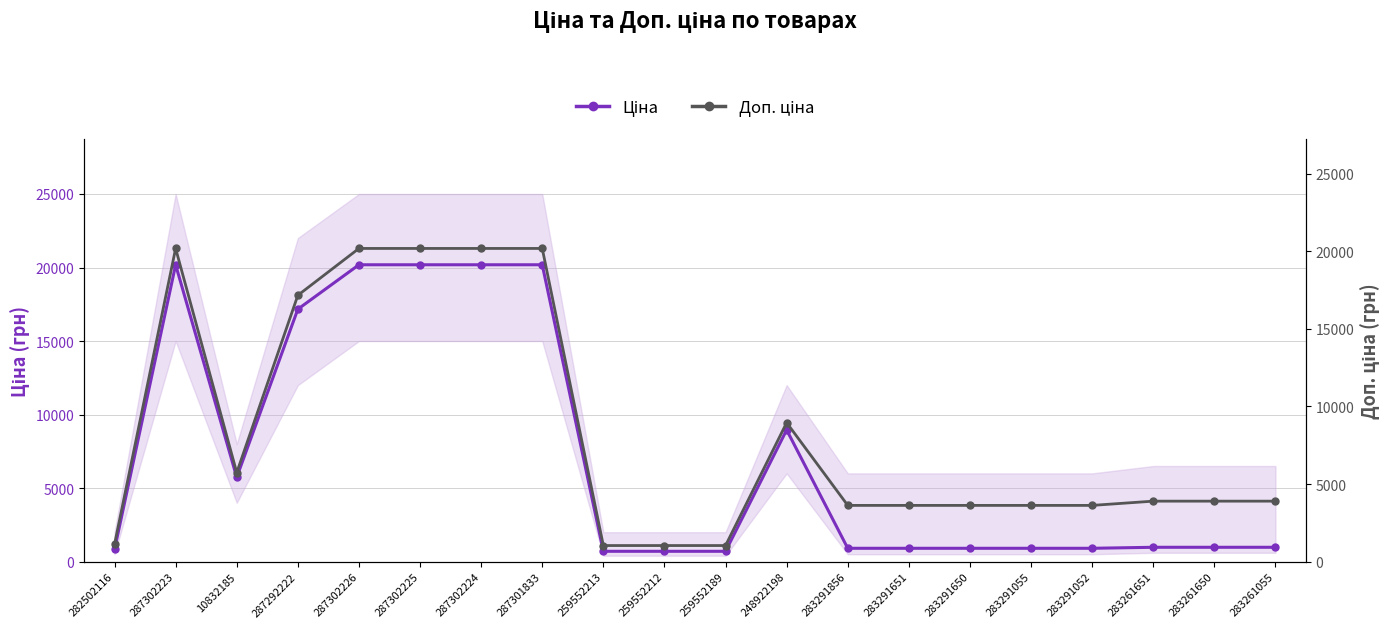

Which series has the largest range (max minus min)?

Ціна